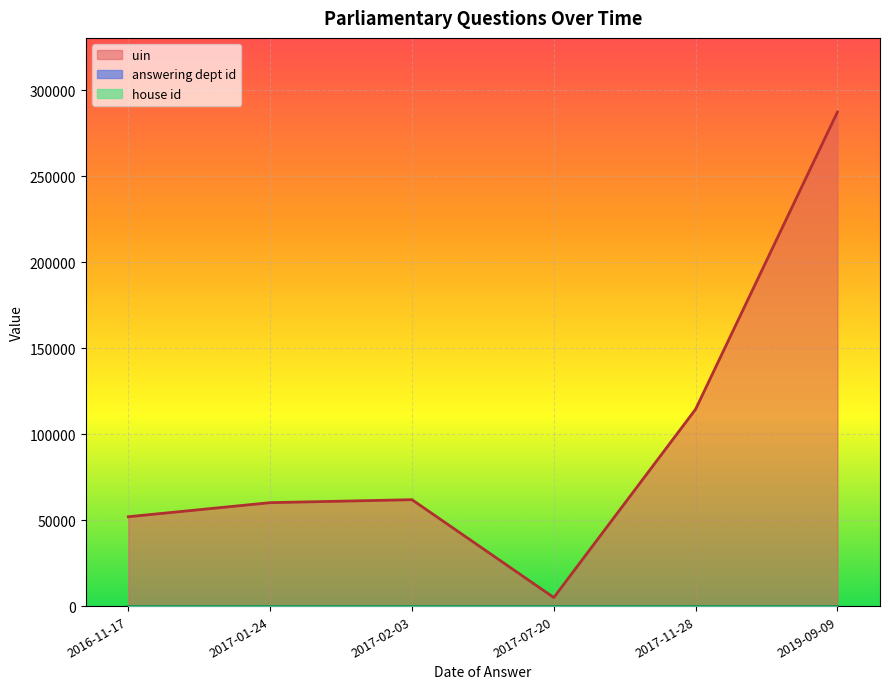

What position from the right is 2017-01-24?

5